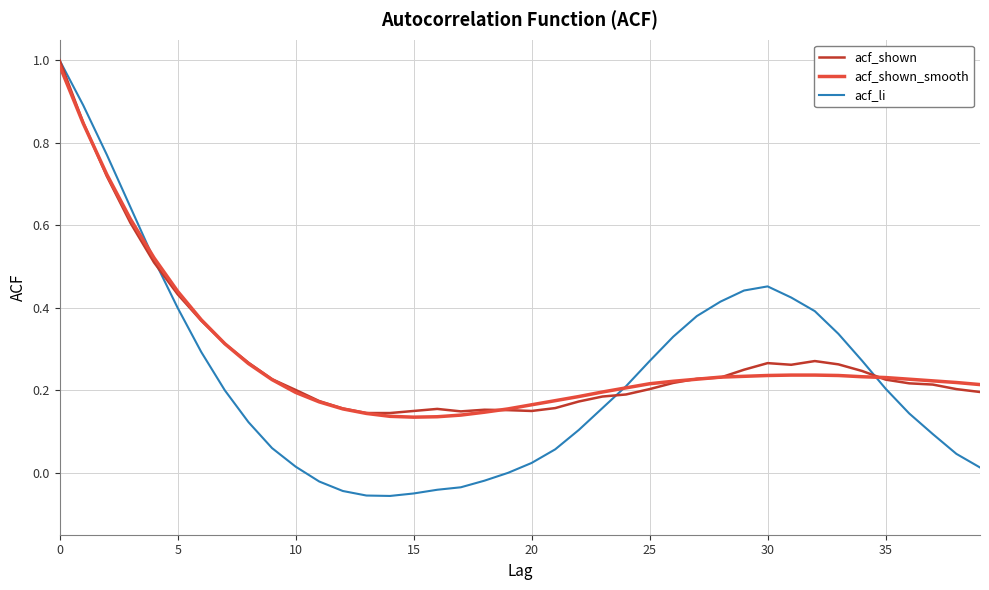

Which series has the largest range (max minus min)?

acf_li